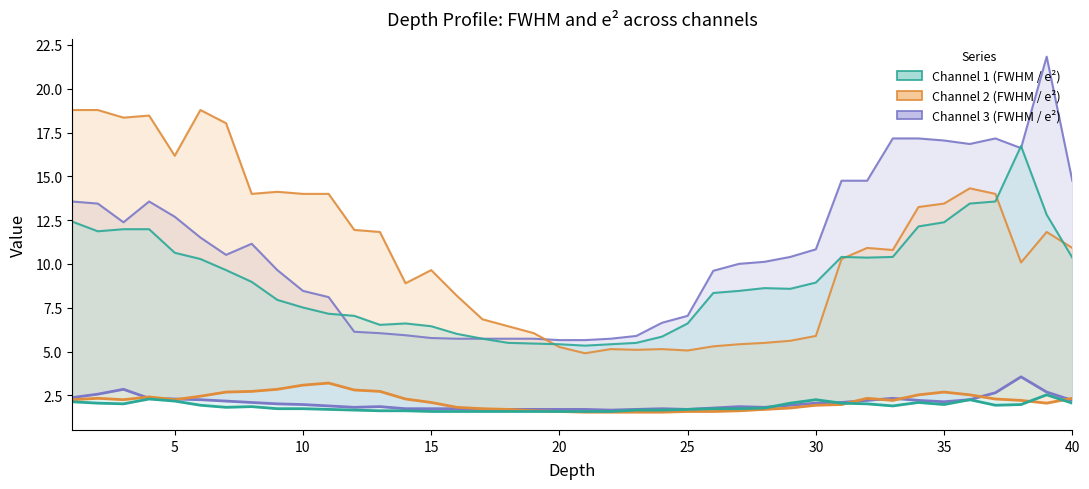

How many times do Channel 3 FWHM and Channel 2 FWHM cross each other?

8